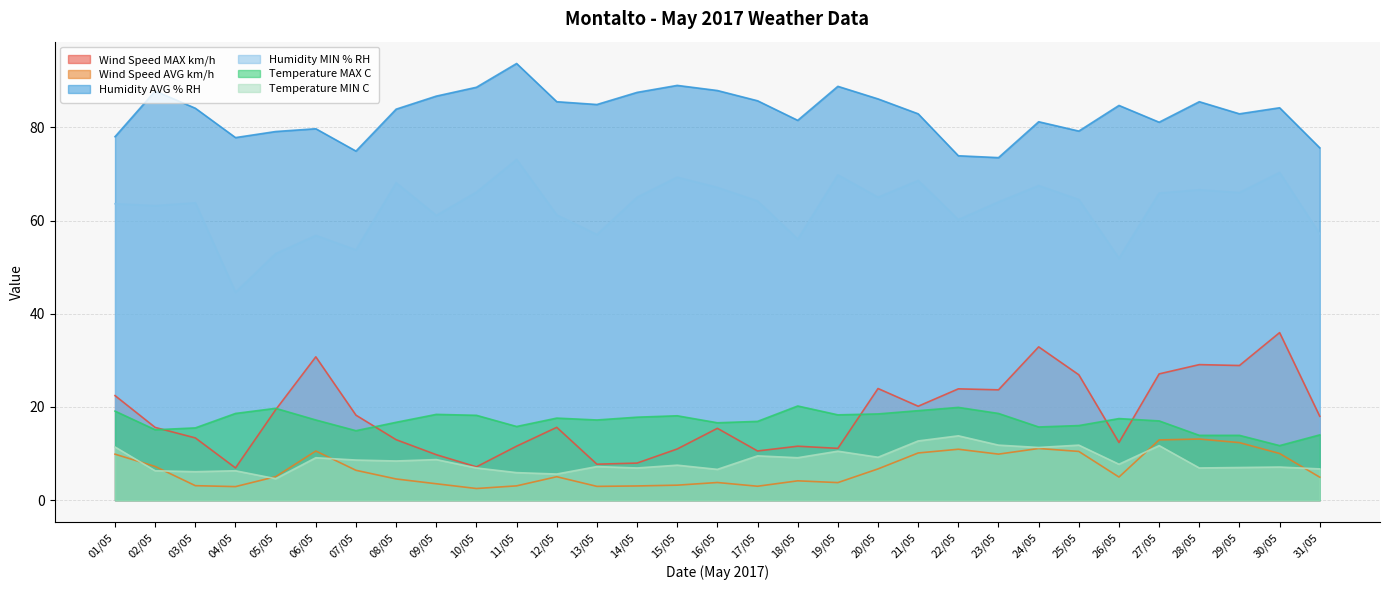

True or false: Humidity AVG % RH and Humidity MIN % RH intersect in this chart.

False